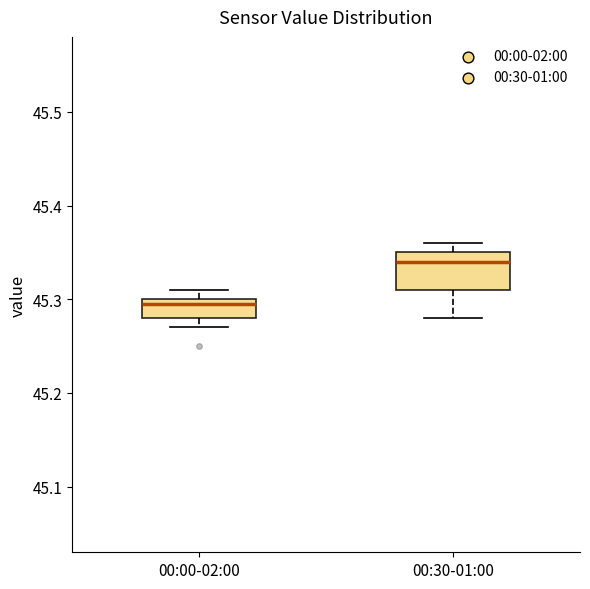

Reading left to right, transcribe this box plot: for each box, give where its median line is, the range the box spans, and where its two whiskers end, as read against the y-axis. The values are not printed on the chart, so give them approximately, as read against the axis.

00:00-02:00: median 45.30 (just below the box's upper edge), box 45.28 to 45.30, whiskers 45.27 to 45.31
00:30-01:00: median 45.34, box 45.31 to 45.35, whiskers 45.28 to 45.36